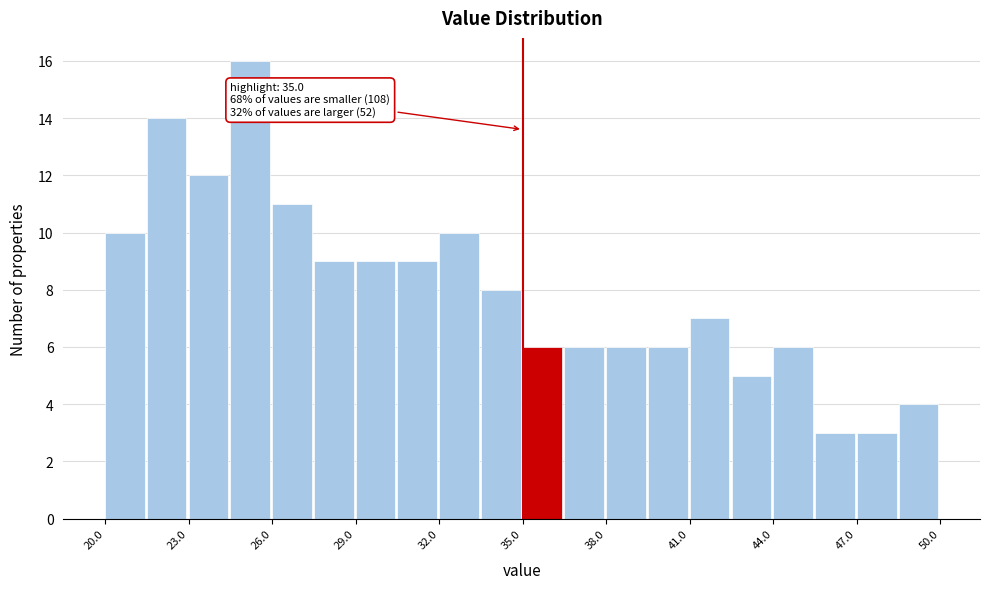

Read against the x-axis, roughly where is the centre of the tallest bar?

25.0